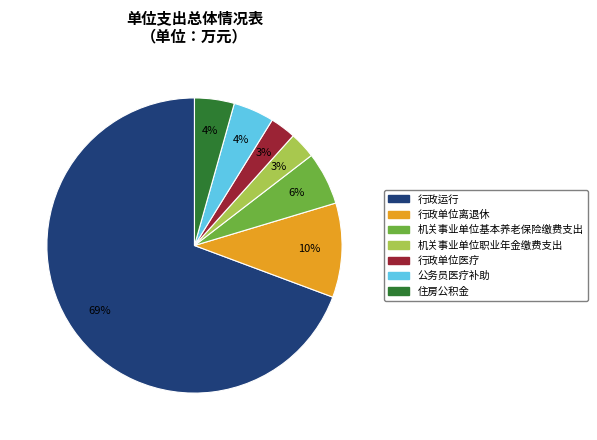

Which slice is the largest?

行政运行